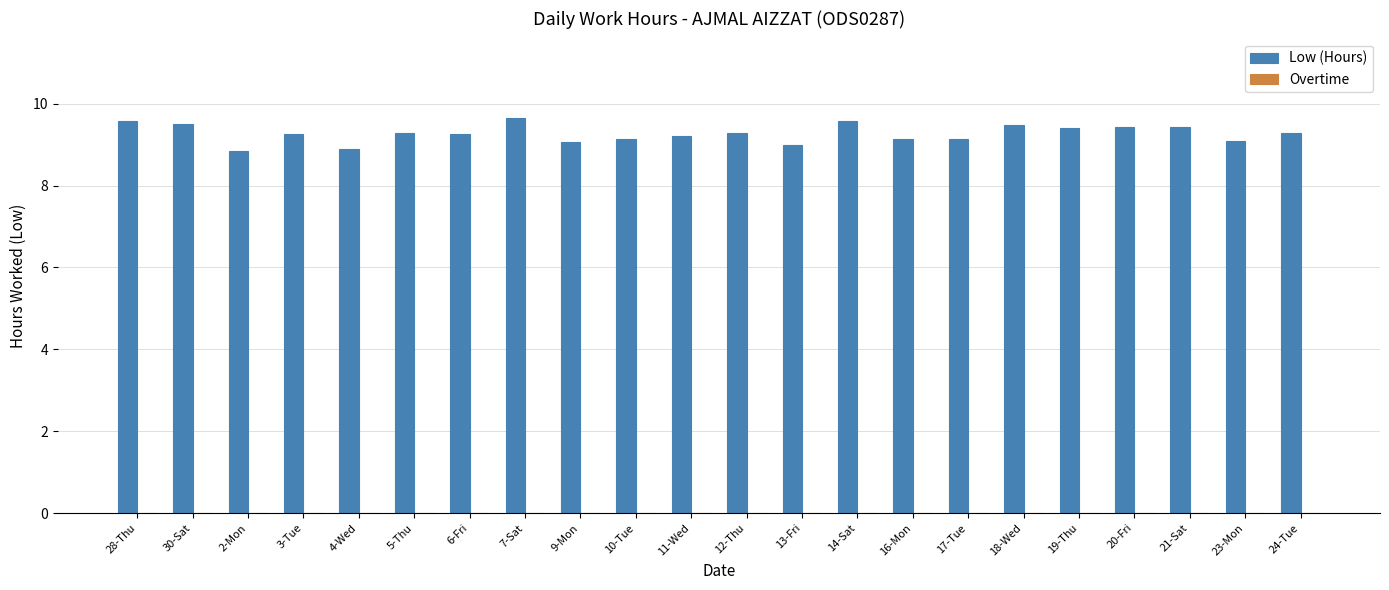

What is the minimum value shown in the chart?

8.8